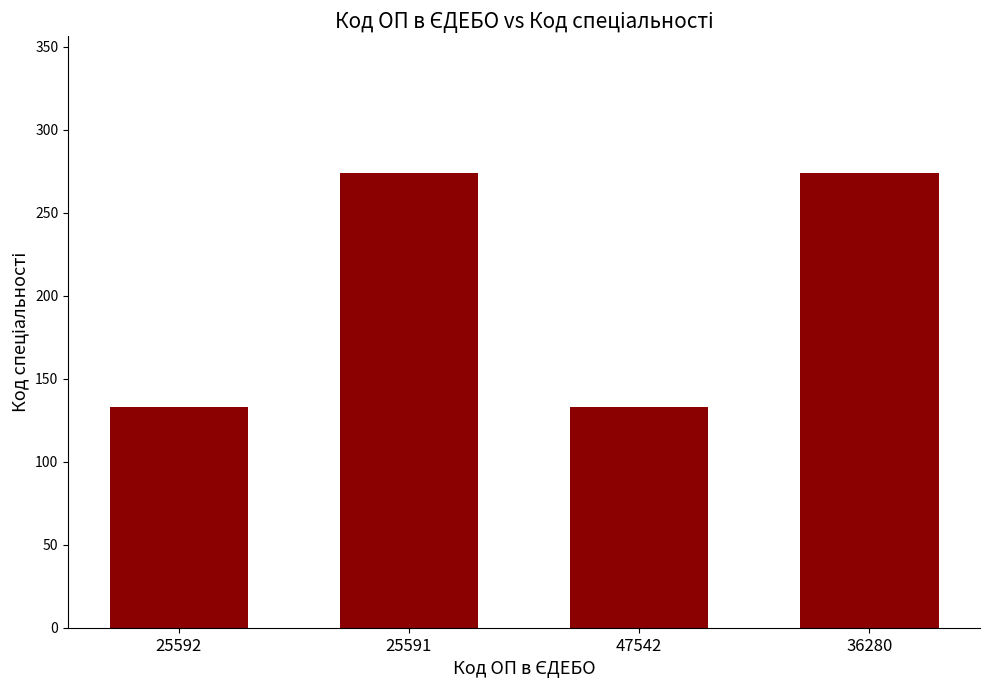

What is the label of the 3rd bar from the left?

47542